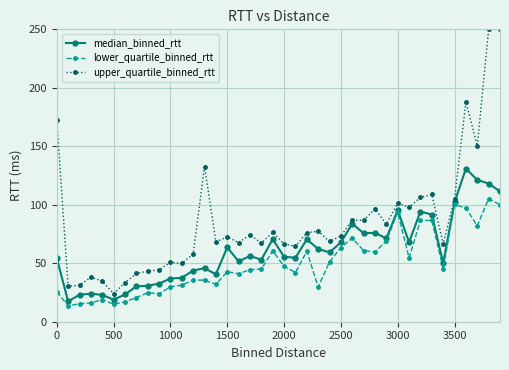

List the series in order of their overall mean, lowest first.

lower_quartile_binned_rtt, median_binned_rtt, upper_quartile_binned_rtt